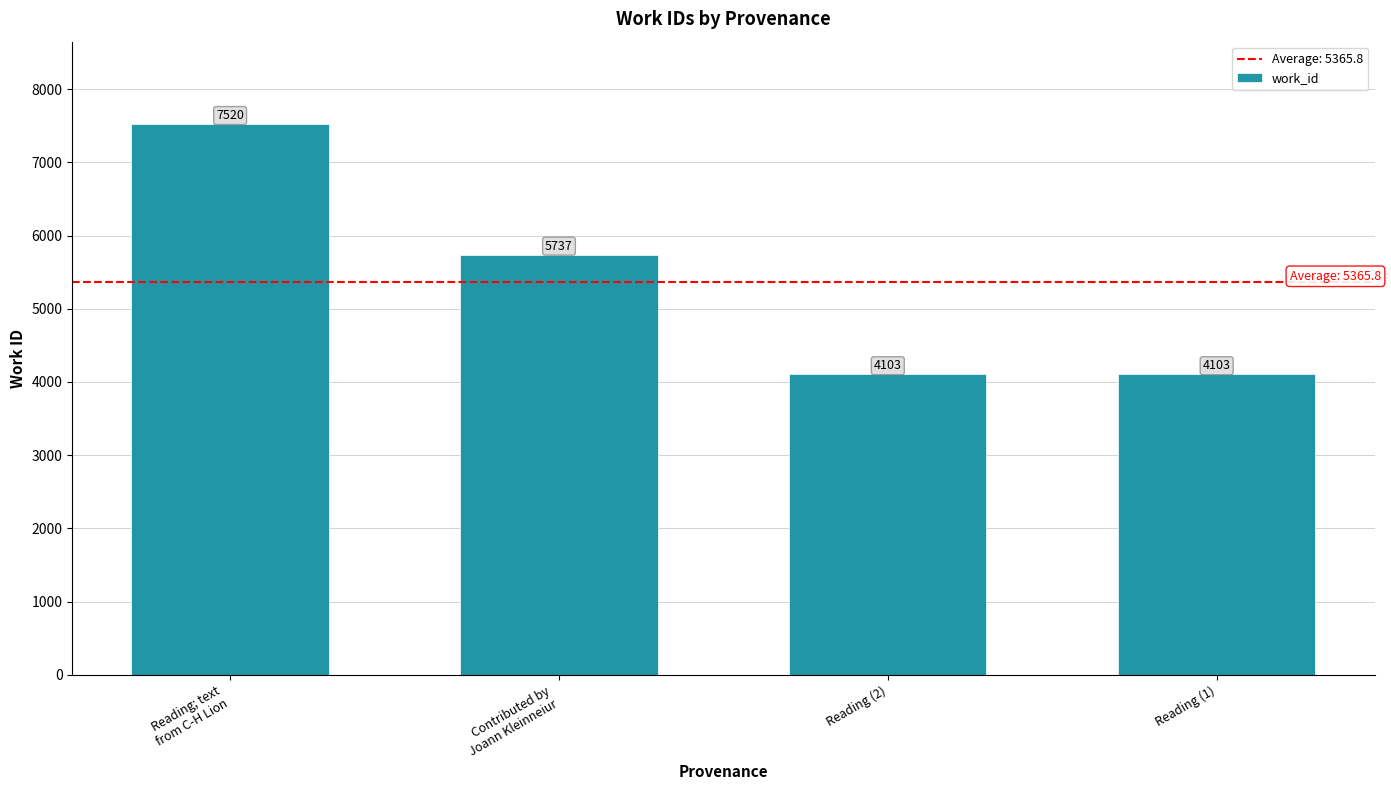

What is the change in value from Reading; text
from C-H Lion to Contributed by
Joann Kleinneiur?

-1783